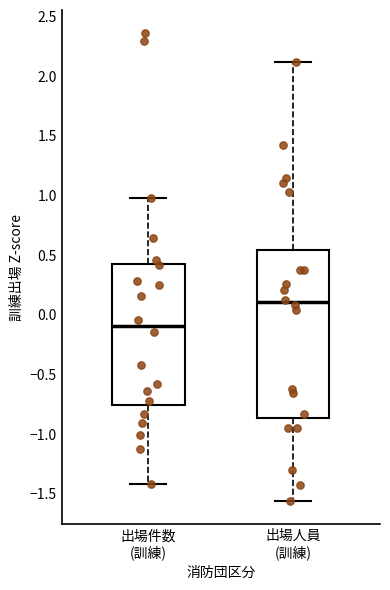

Reading left to right, transcribe this box plot: for each box, give where its median line is, the range the box spans, and where its two whiskers end, as read against the y-axis. The values are not printed on the chart, so give them approximately, as read against the axis.

出場件数 (訓練): median -0.10, box -0.75 to 0.40, whiskers -1.40 to 1.00
出場人員 (訓練): median 0.10, box -0.85 to 0.55, whiskers -1.55 to 2.10